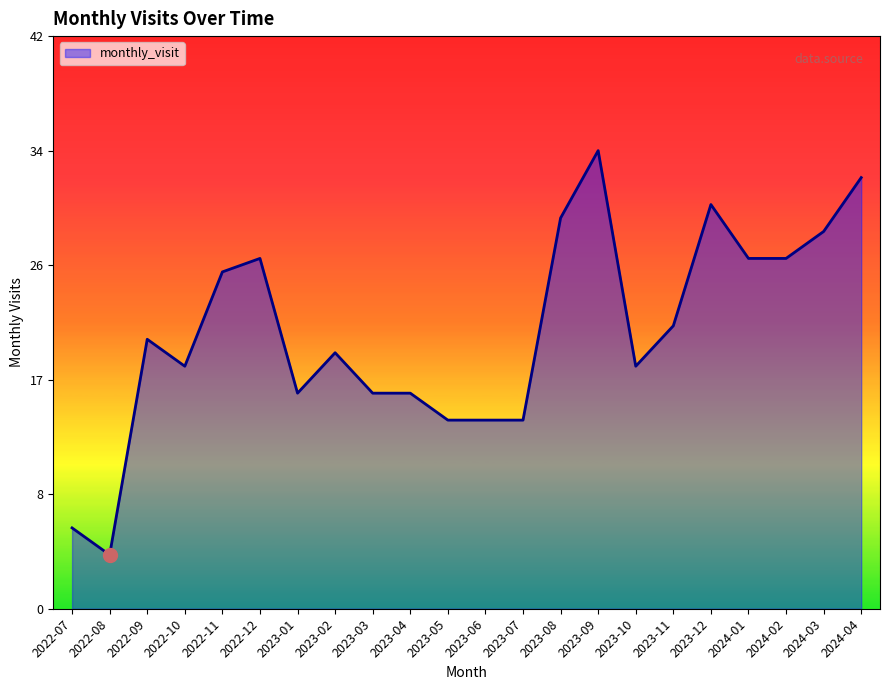

Is this an area chart (filled region under the line)?

Yes